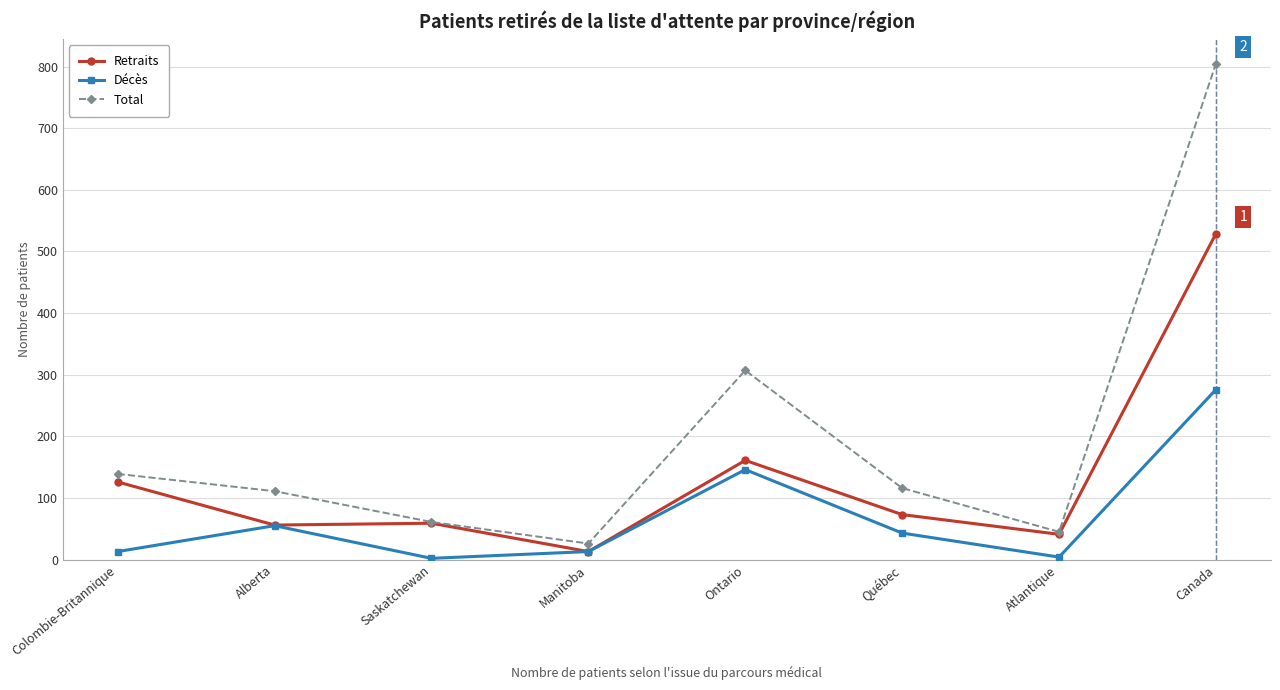

At which category does Décès reach its first local peak?

Alberta